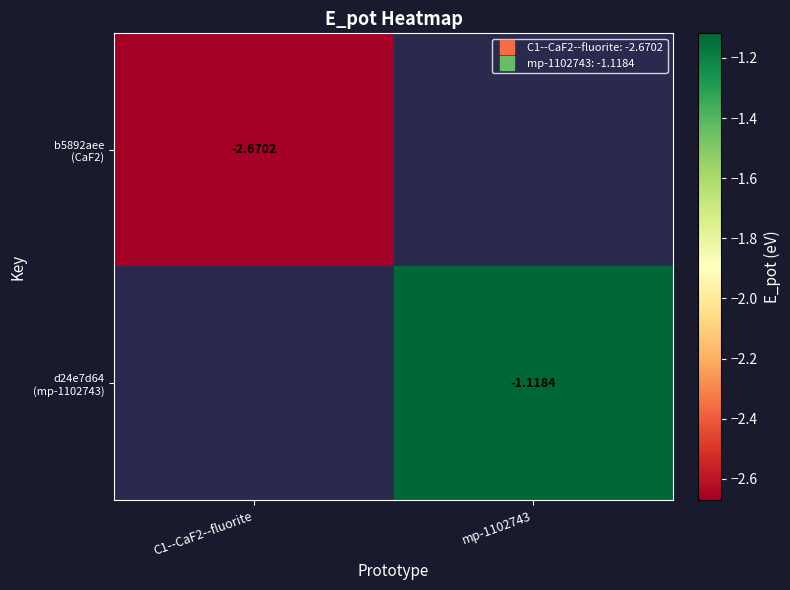

Which label corresponds to the largest value in the chart?

mp-1102743